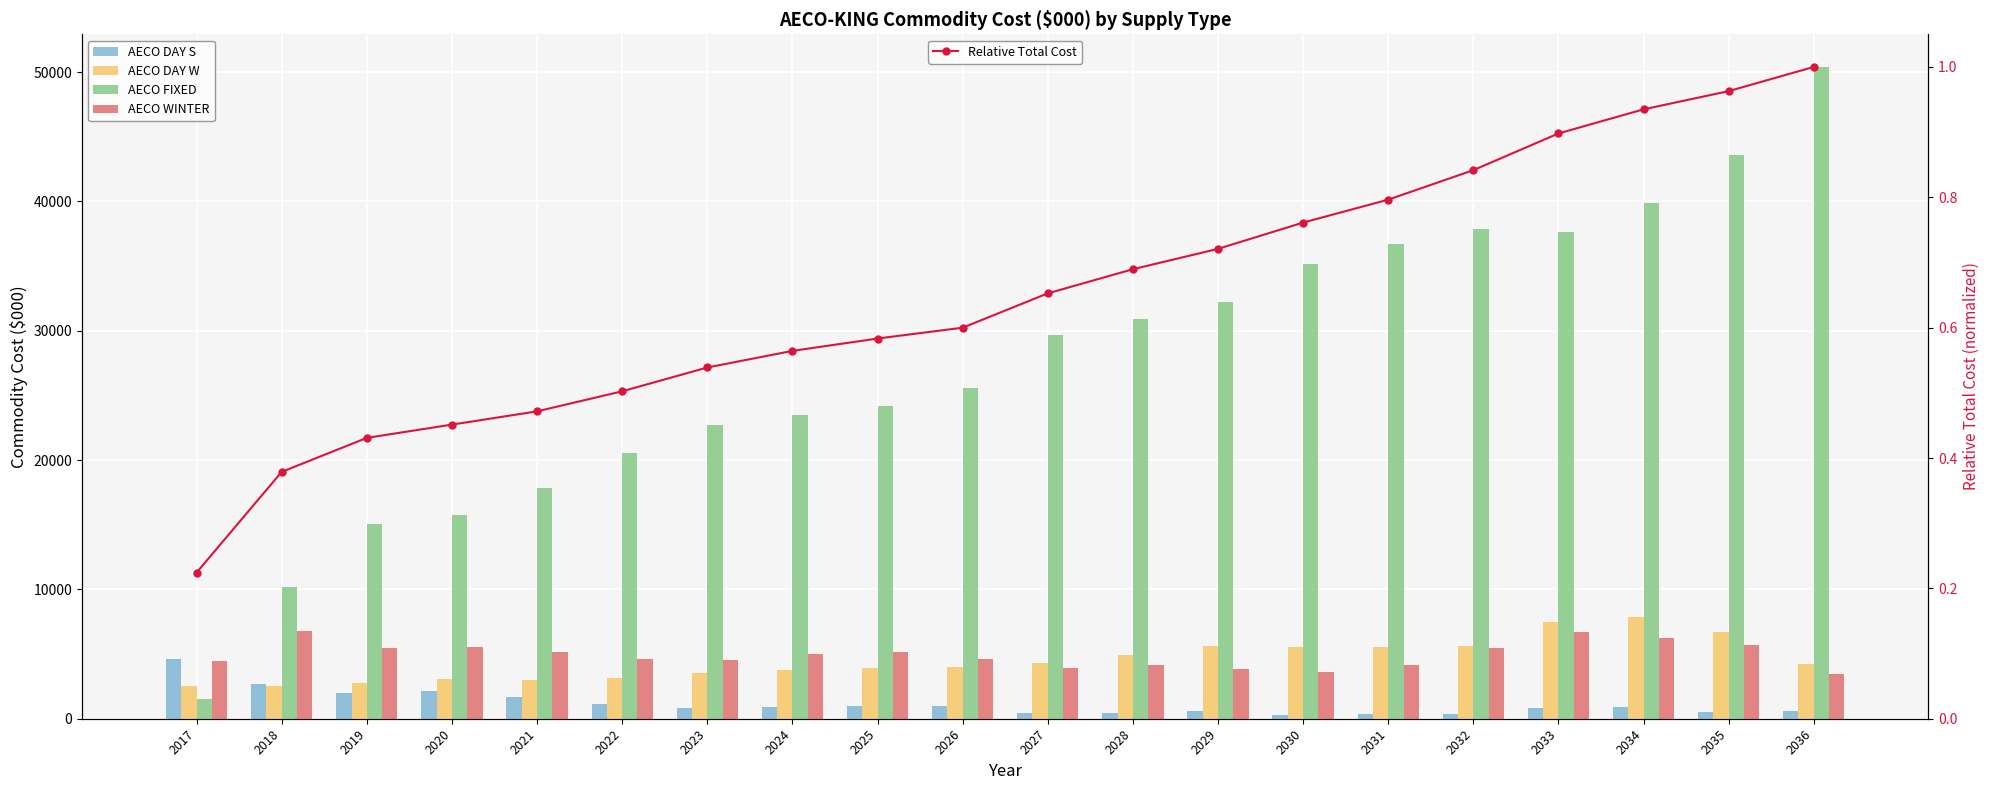

Where is Relative Total Cost nearest to the value 0?

2017